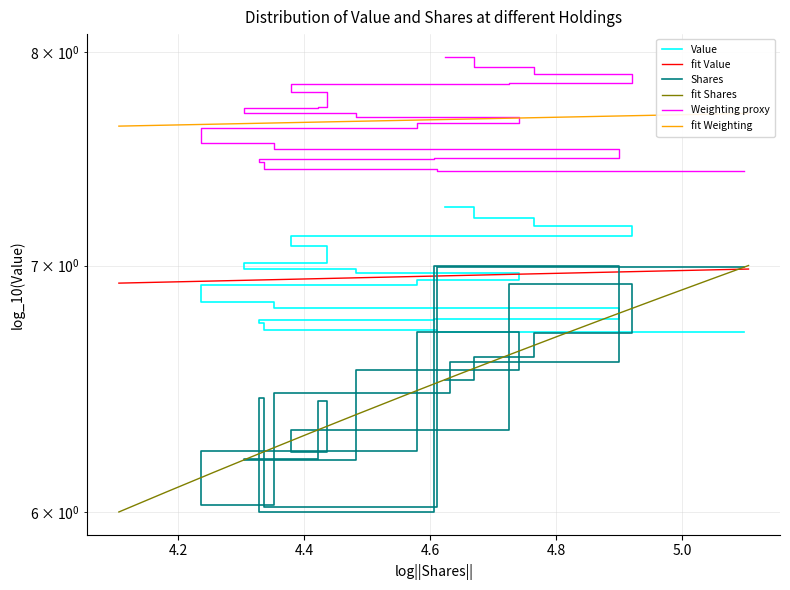

True or false: the data has more than 2 interior local peaks.

False